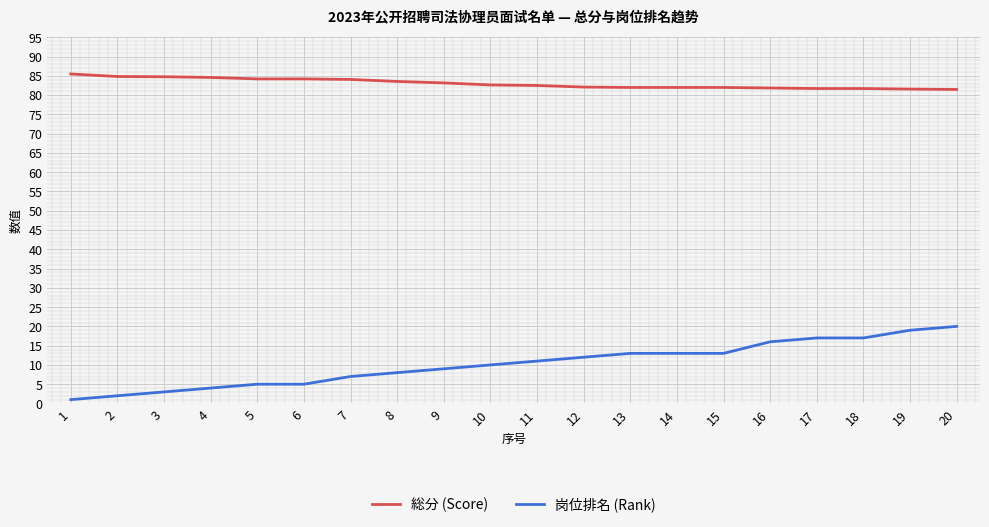

What value does the 総分 (Score) series have at 2?

84.8